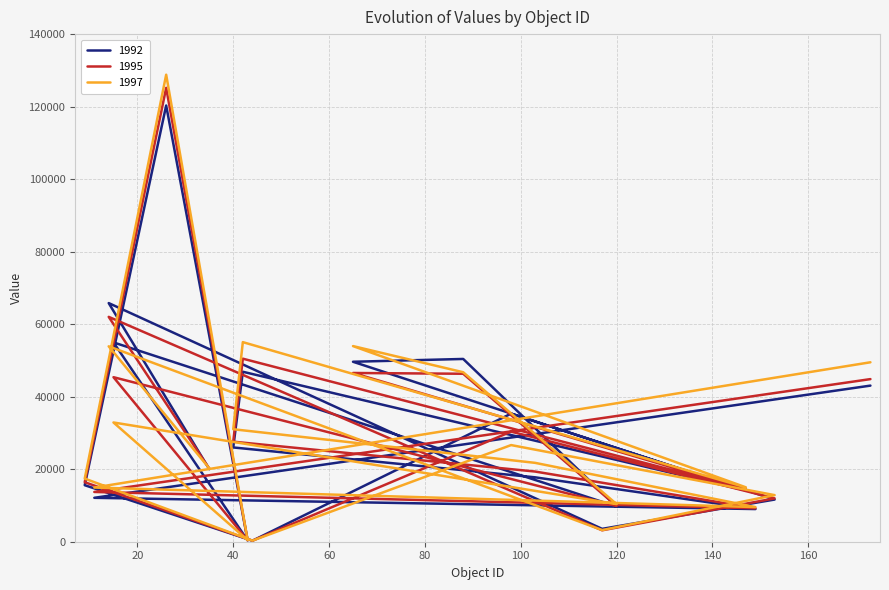

What is the sum of the 1997 values at 26 and 43?

129248